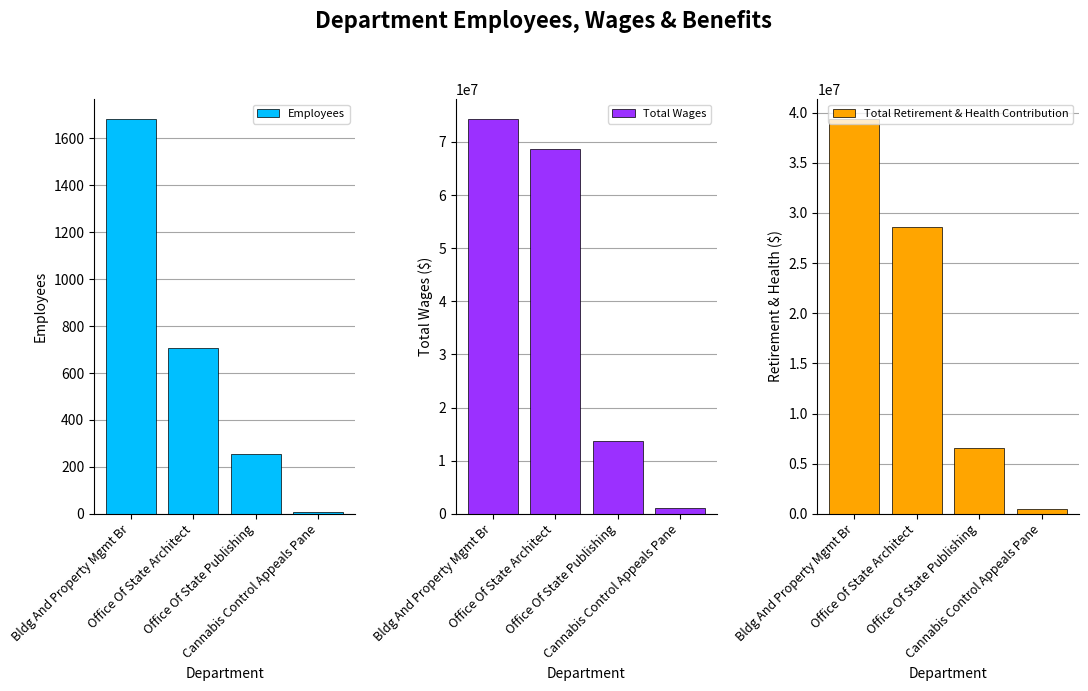

Reading right to left, what are all the values shown in this chart?

Employees: 8.0	257.0	708.0	1683.0
Total Wages: 1039122.3	13655272.9	68698174.6	74328009.3
Total Retirement & Health Contribution: 443433.7	6597977.8	28632199.5	39366642.8